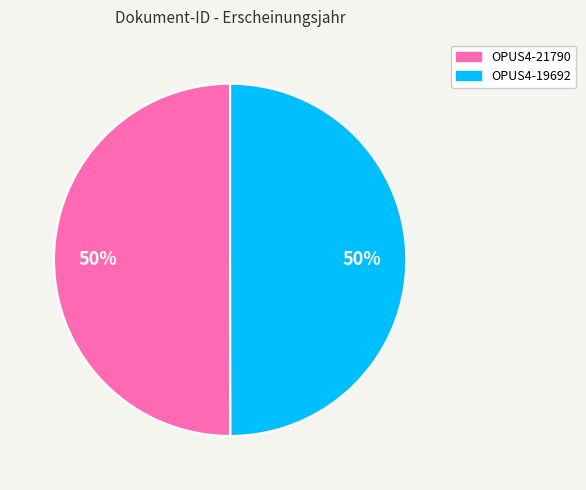

Do OPUS4-19692 and OPUS4-21790 together represent more than half of the pie?

Yes